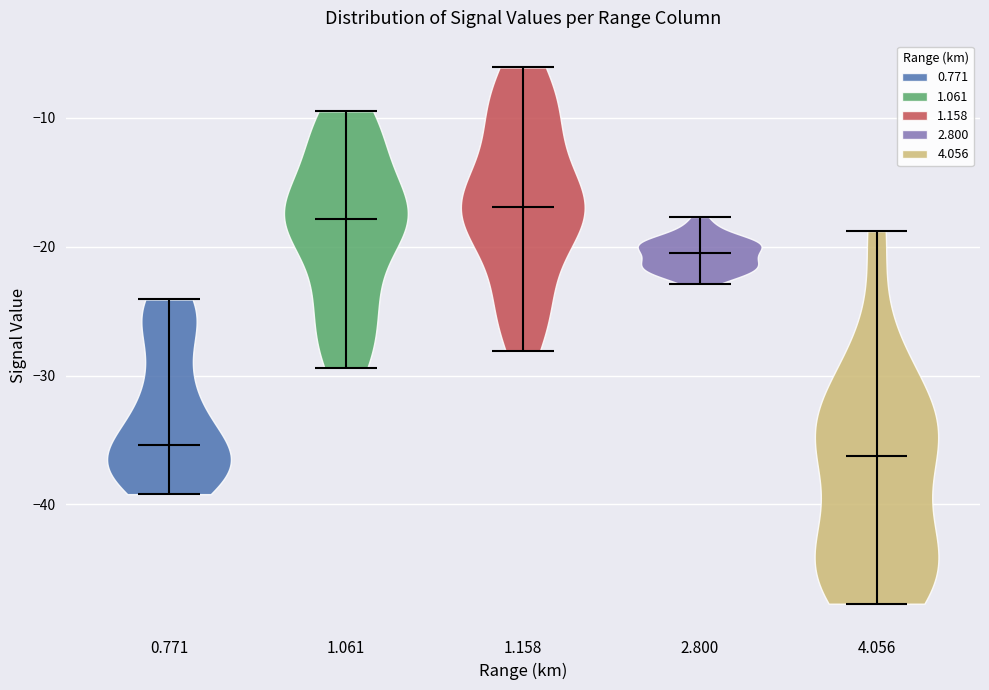

Reading left to right, read every violin against the y-axis: where its median line is, and the lowest and highest points it reaches. The values are not printed on the chart, so give them approximately, as read against the axis.

0.771: median line -35, lowest point -39, highest point -24
1.061: median line -18, lowest point -29, highest point -9
1.158: median line -17, lowest point -28, highest point -6
2.800: median line -20, lowest point -23, highest point -18
4.056: median line -36, lowest point -48, highest point -19